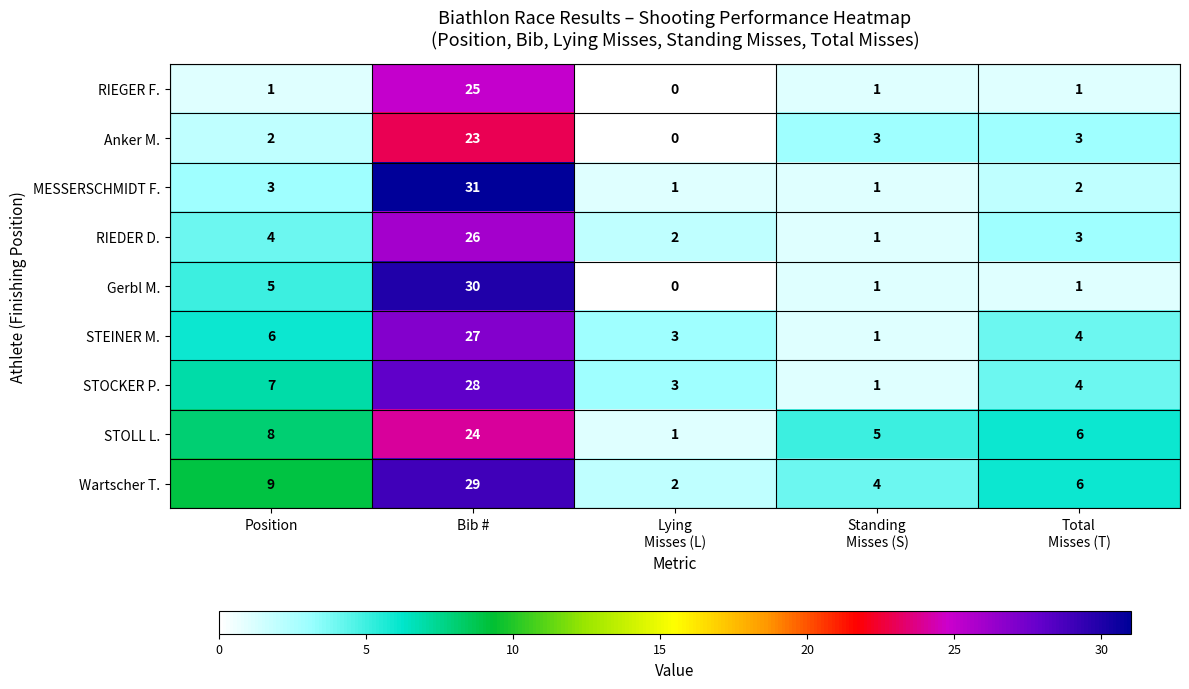

Which series has the largest range (max minus min)?

MESSERSCHMIDT F.